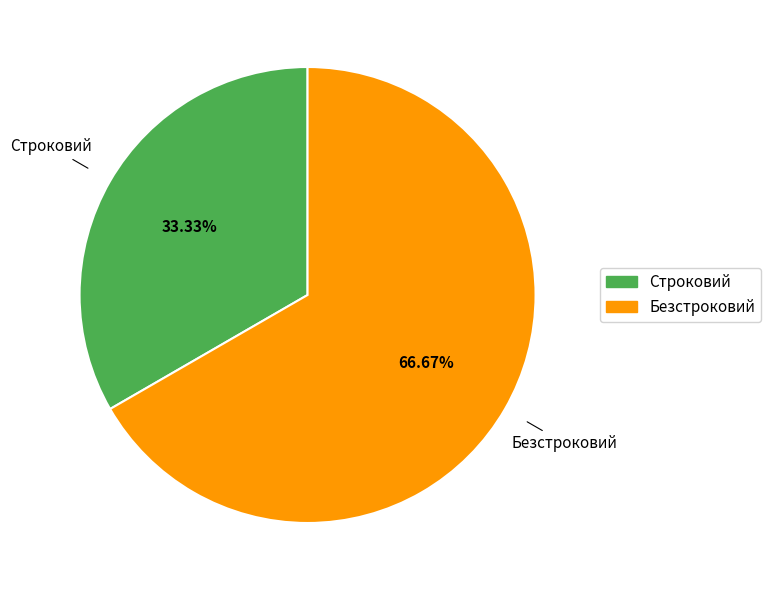

Which category accounts for the majority?

Безстроковий